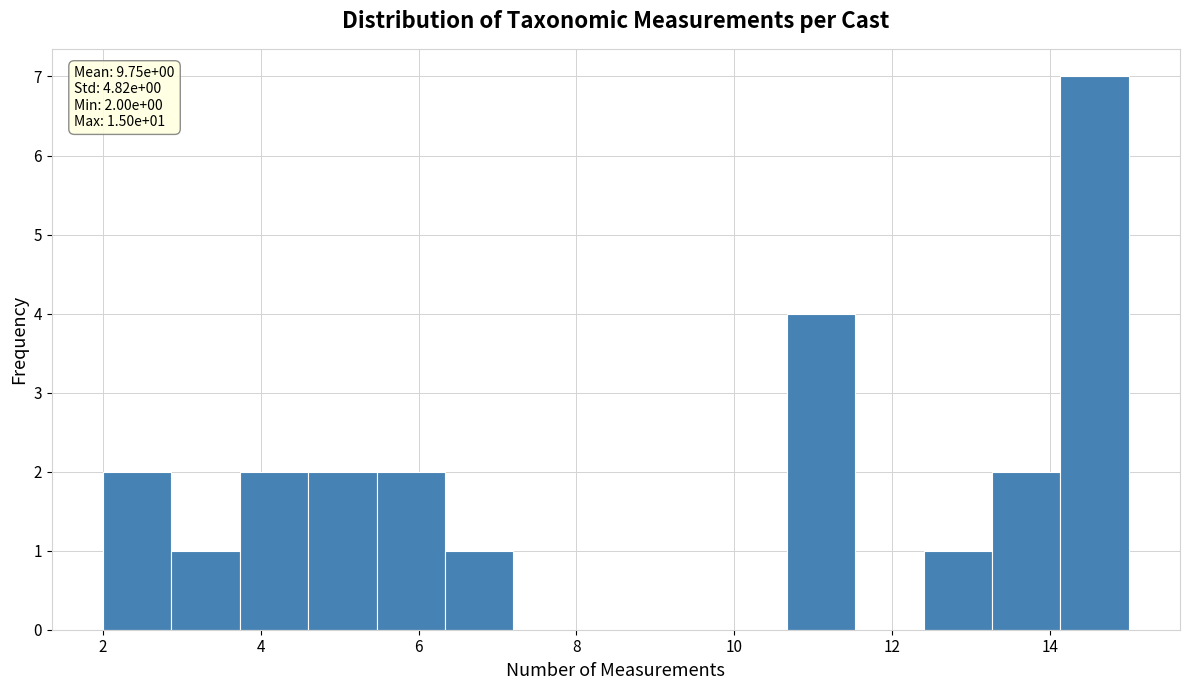

Which range on the x-axis has the tallest bar?

14.2 to 15.0